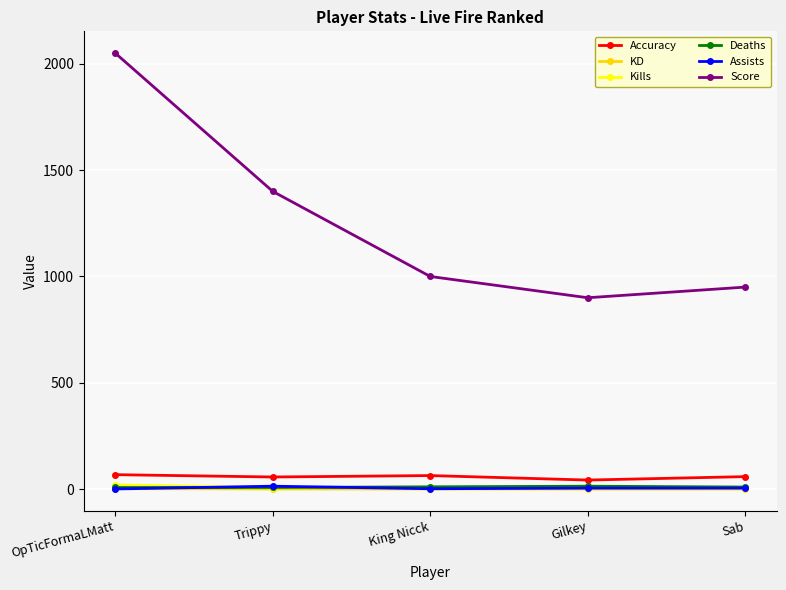

At how many categories does at least one series exceed 711?

5